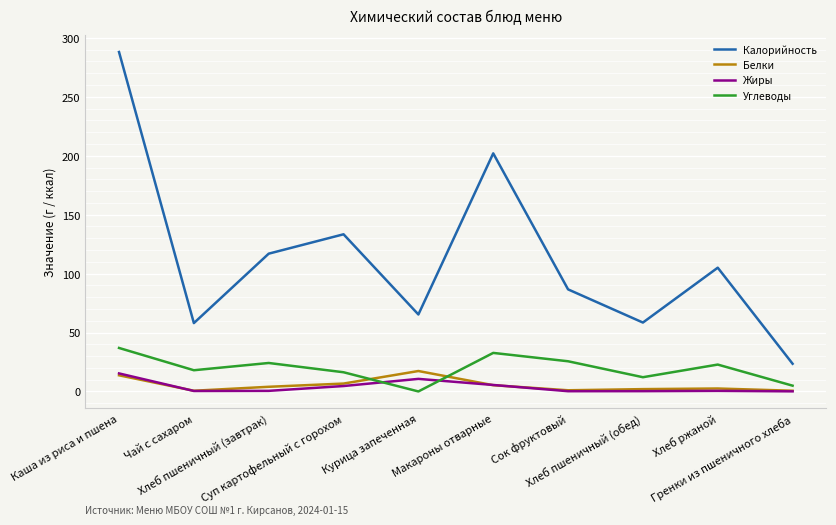

Is the value of Жиры at Суп картофельный с горохом greater than the value of Калорийность at Хлеб пшеничный (завтрак)?

No